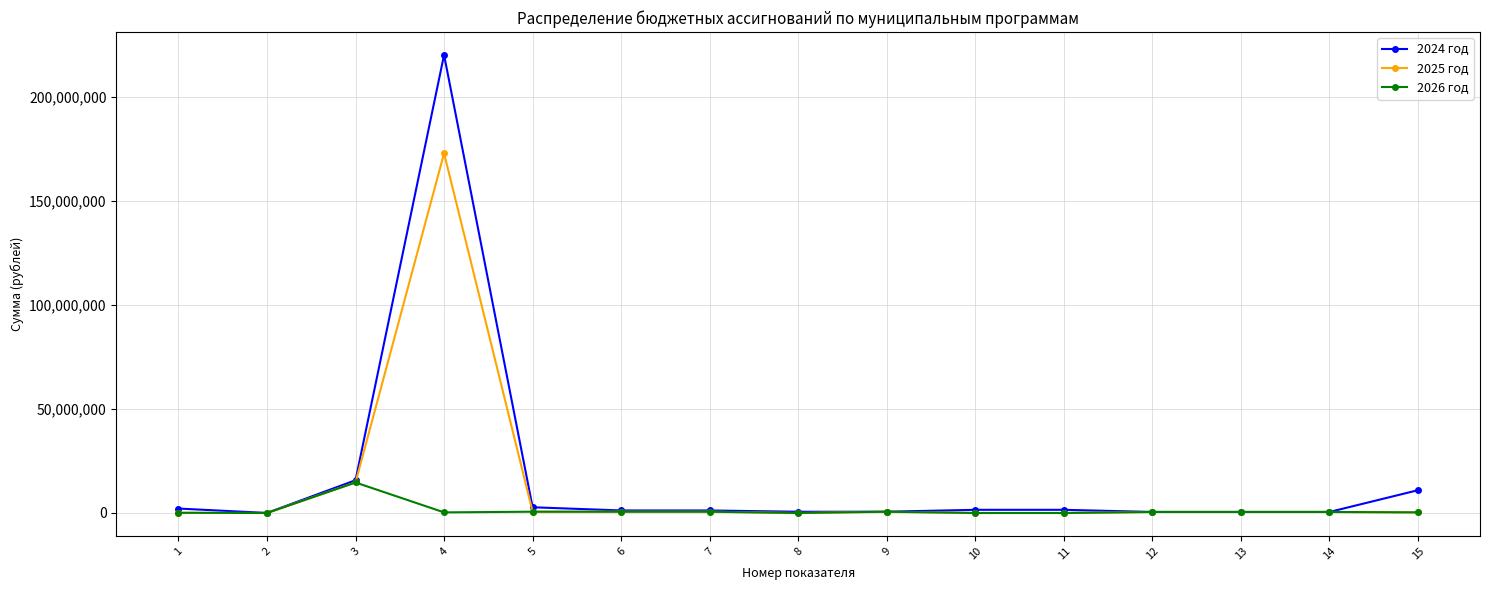

True or false: 2024 год has a value of 2753549.2 at 5.

True